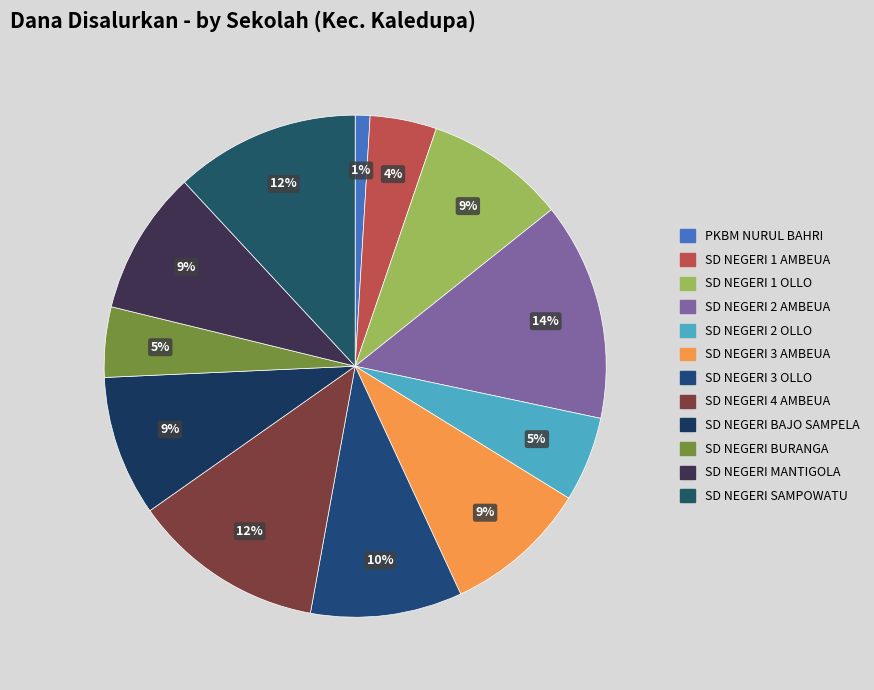

How many slices are in this pie chart?

12